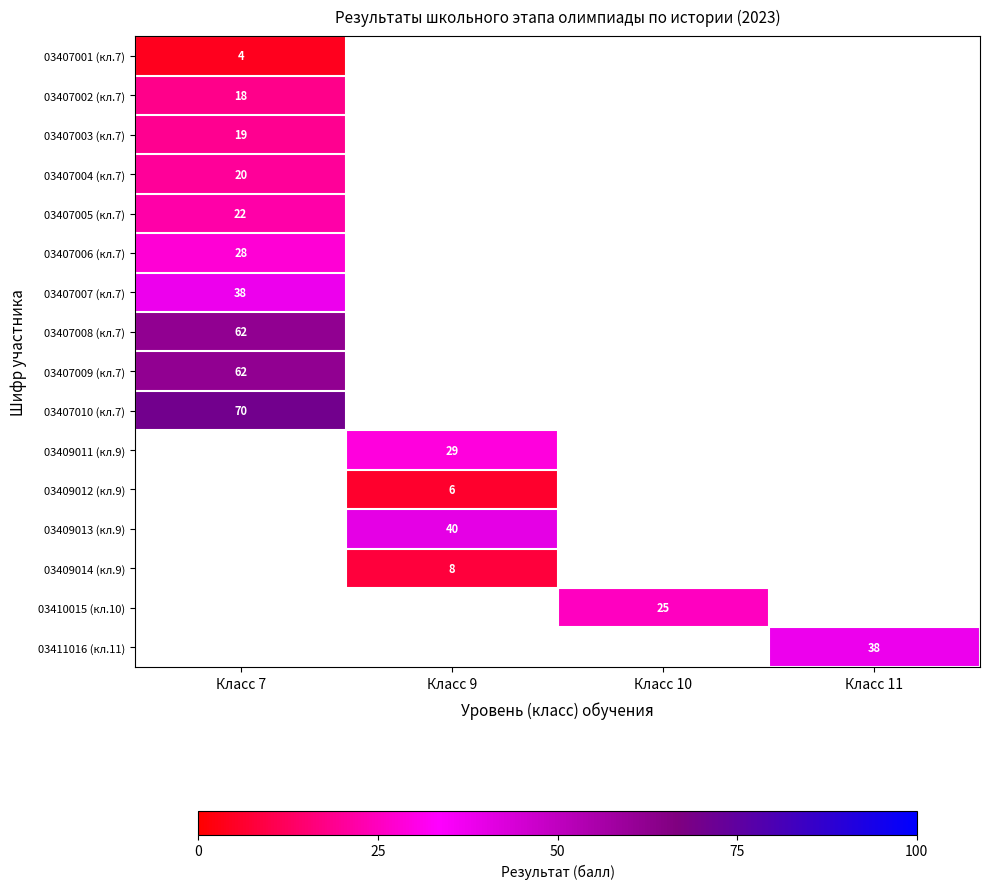

Which category has the highest value across all series?

Класс 7